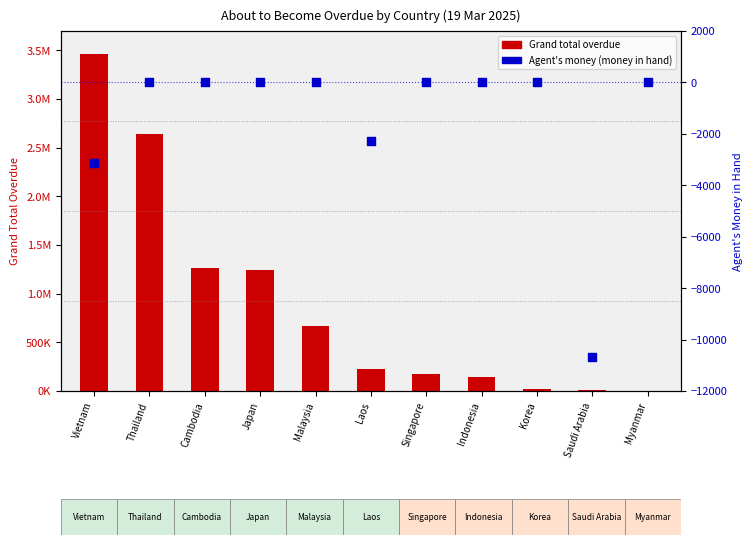

At which category is the sum across all series the highest?

Vietnam